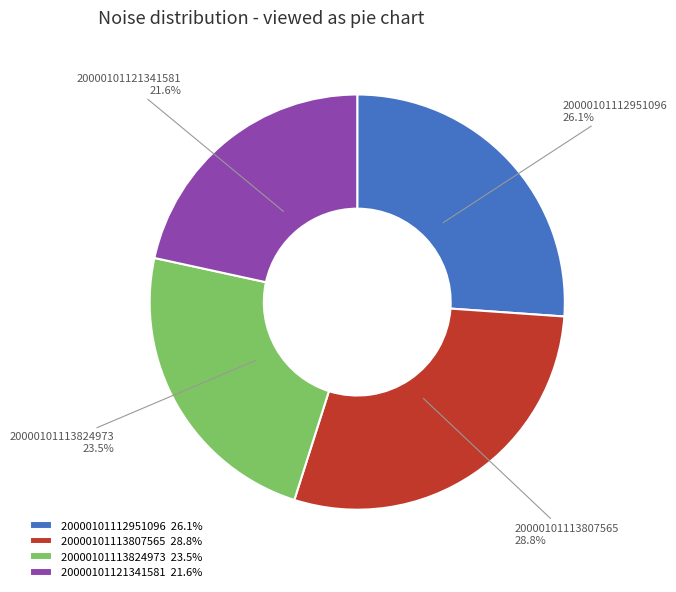

Combined, do 20000101113824973 and 20000101121341581 account for over 50%?

No